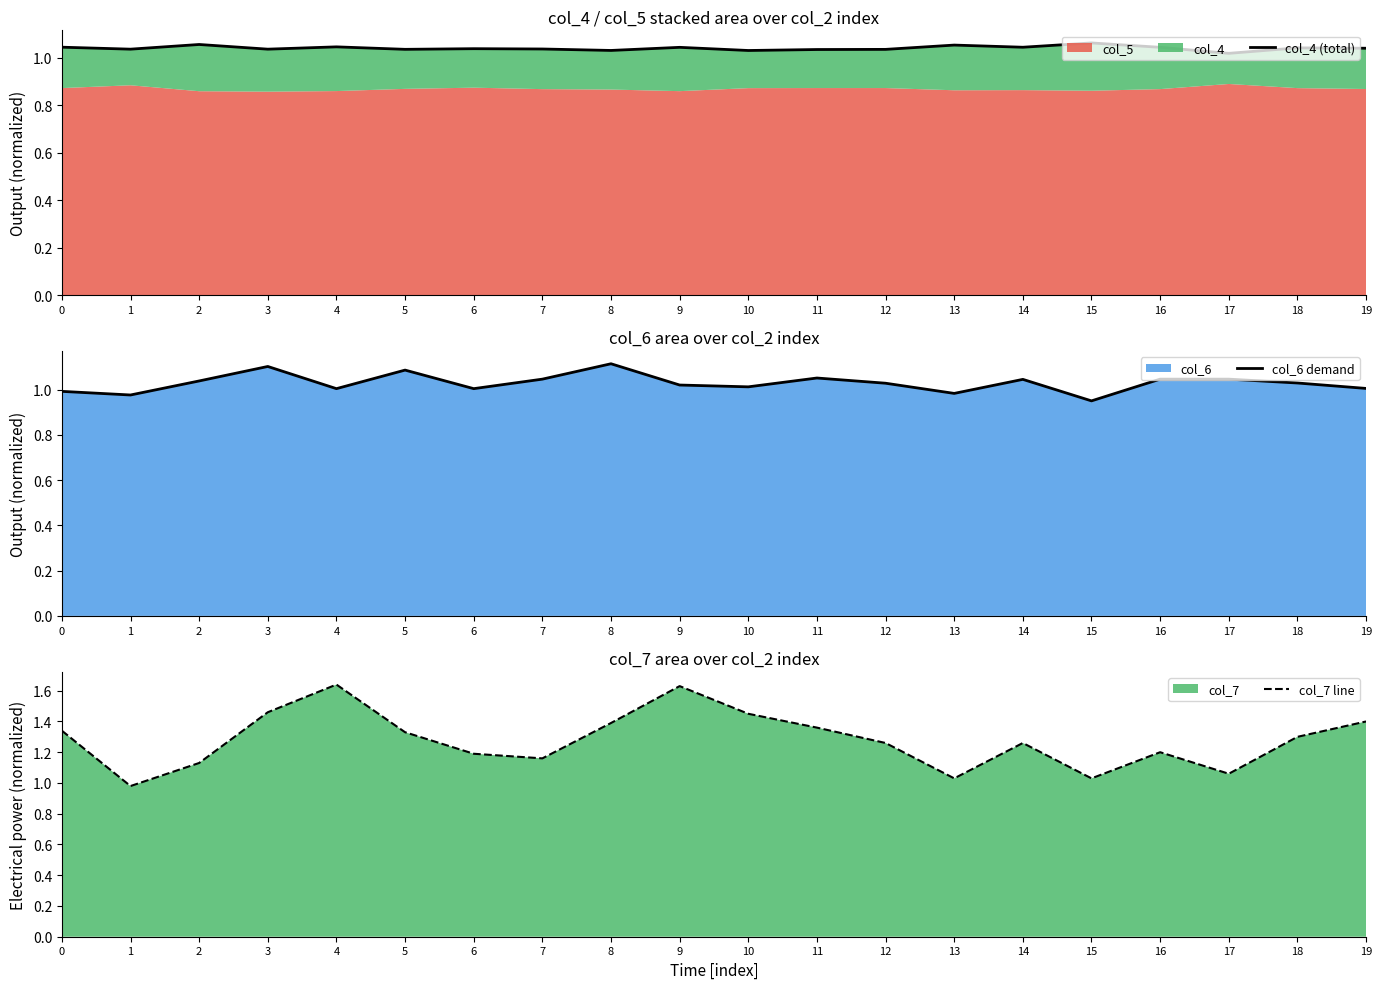

True or false: col_6 demand and col_7 line cross at least once.

False